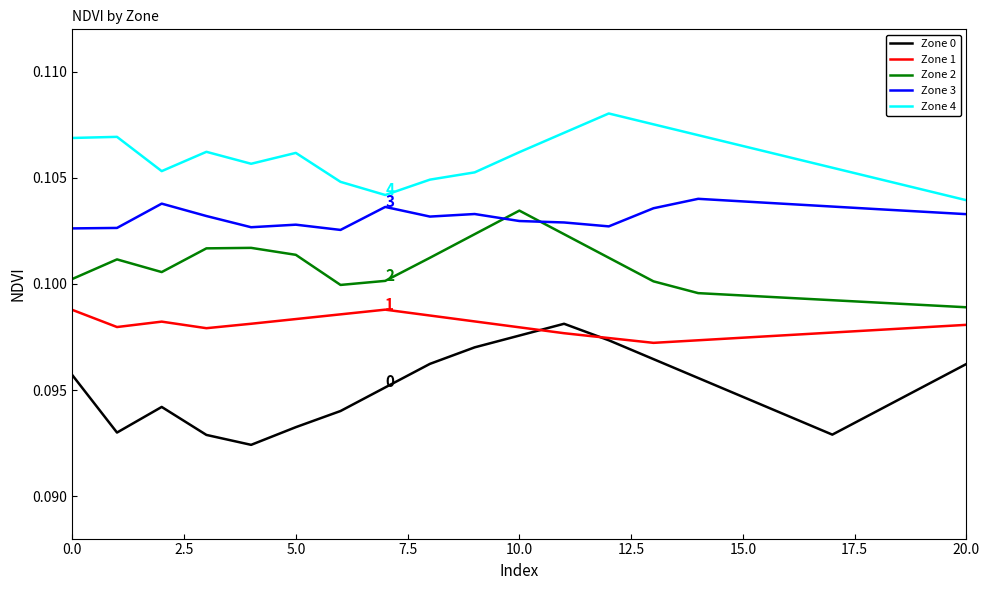

True or false: Zone 0 and Zone 2 cross at least once.

False